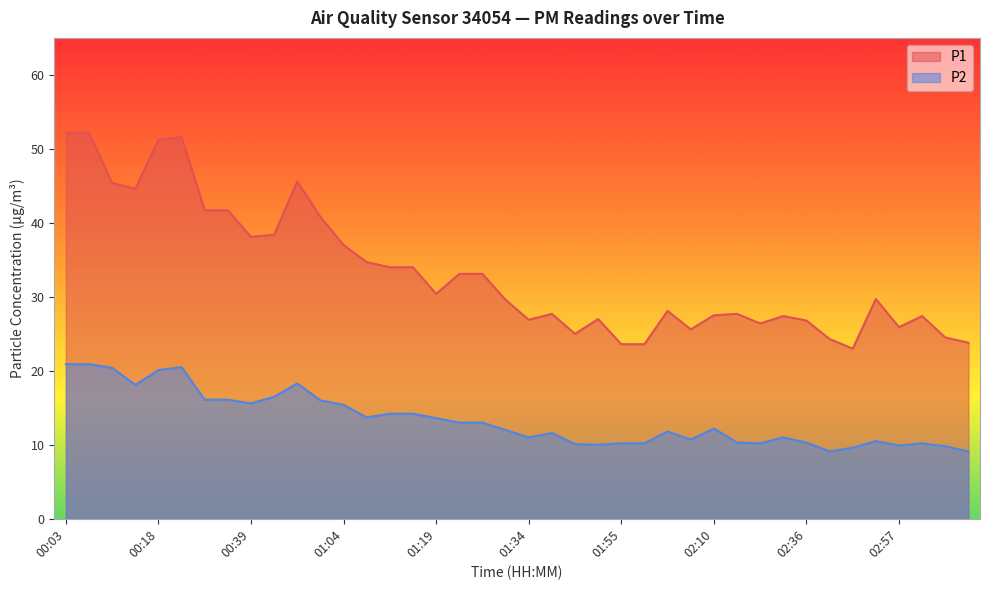

How many data points in P2 are above 12?

20